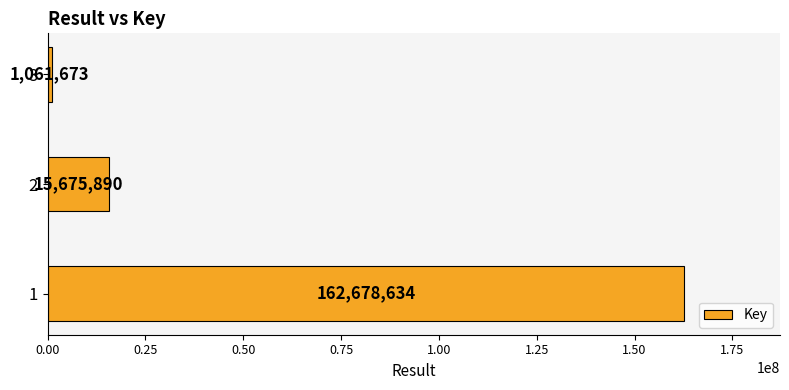

Rank the categories by value from lowest to highest.

3, 2, 1